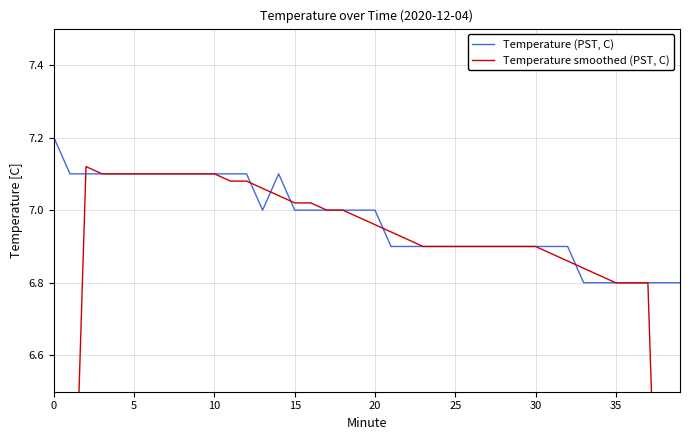

What are all the series names shown in the legend?

Temperature (PST, C), Temperature smoothed (PST, C)